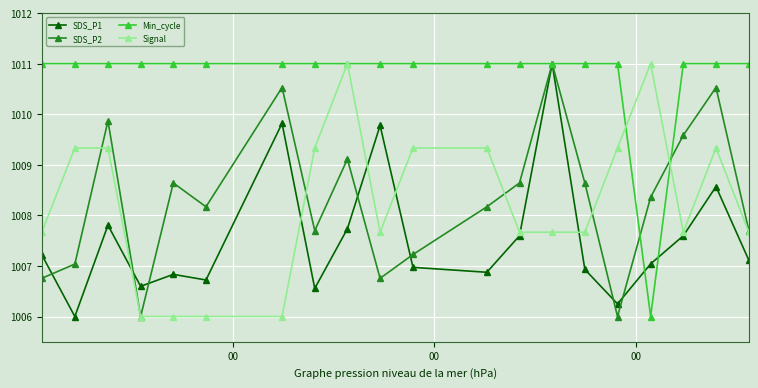

What is the value of the SDS_P1 point at the 13th from the left?

1007.6